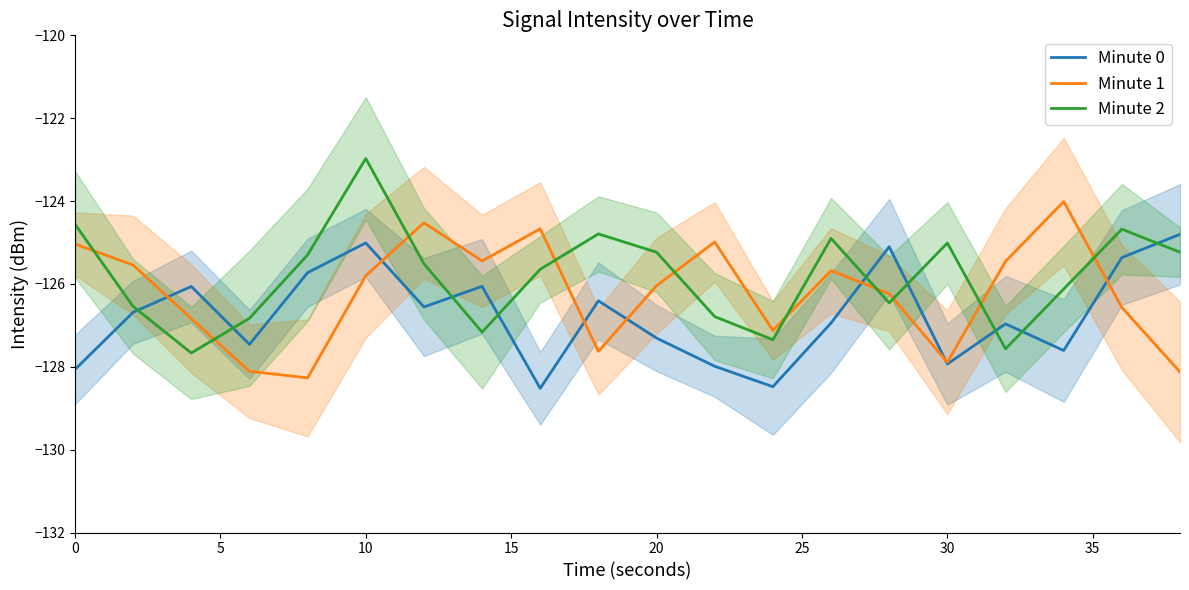

What is the value of the Minute 1 point at the 16th from the left?

-128.1